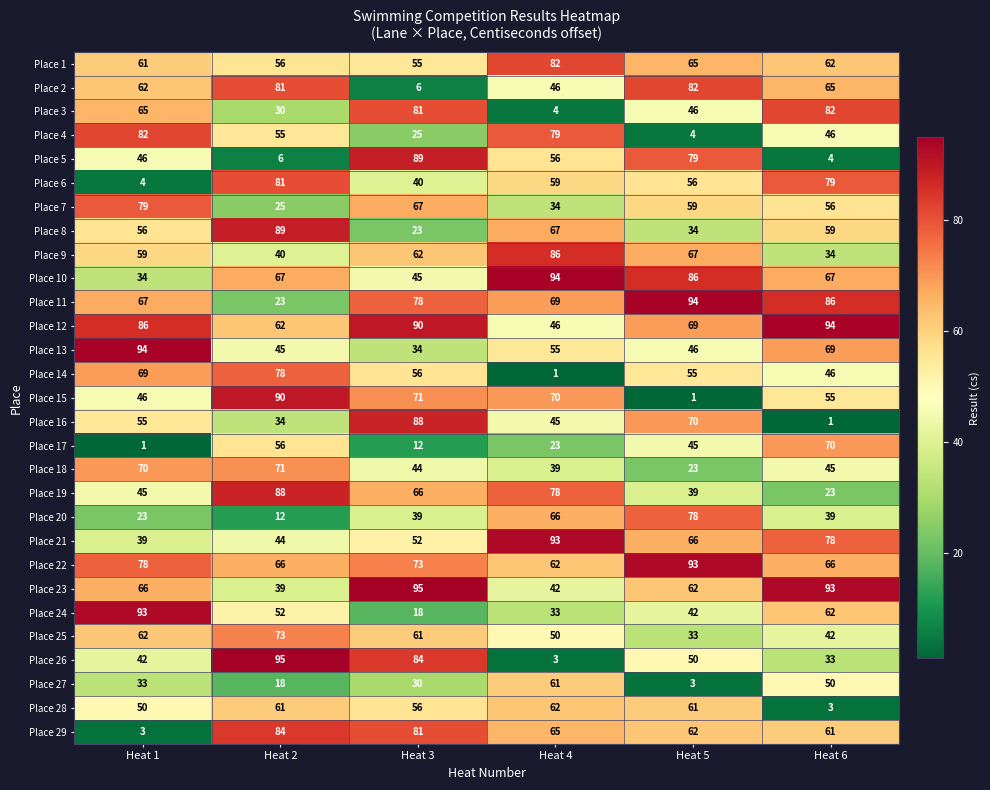

At which label is Place 2 closest to 44?

Heat 4